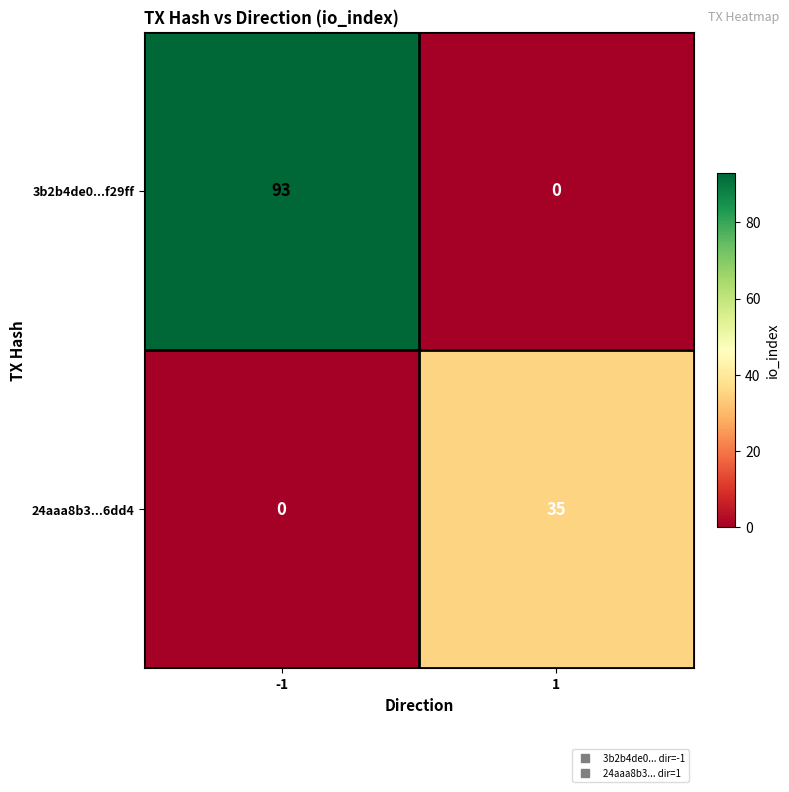

What is the spread (max minus min) of values at -1?

93